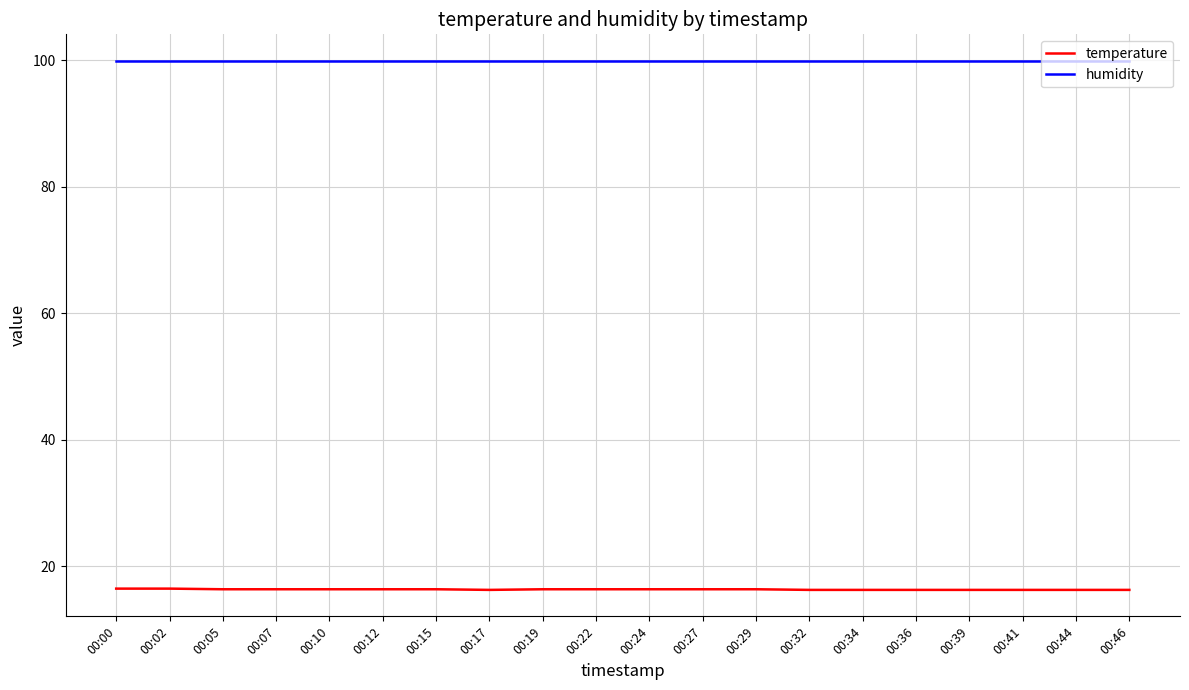

True or false: temperature and humidity cross at least once.

False